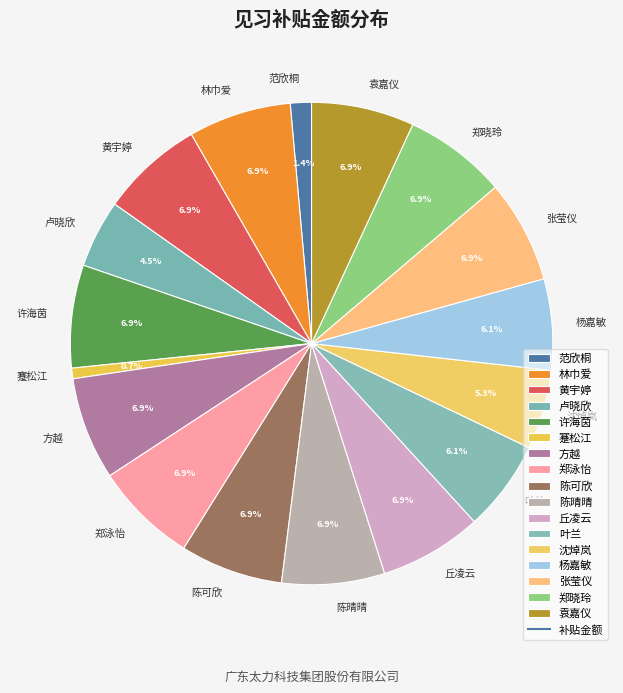

Is there a majority slice in this chart?

No